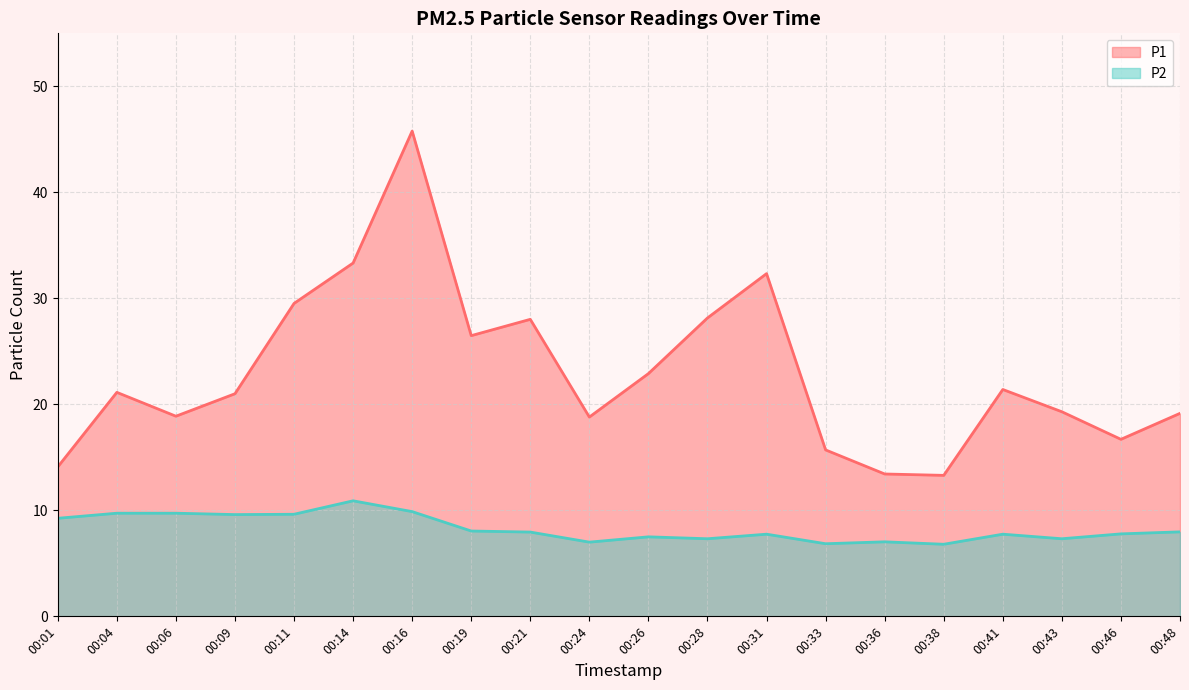

True or false: P2 and P1 intersect in this chart.

False